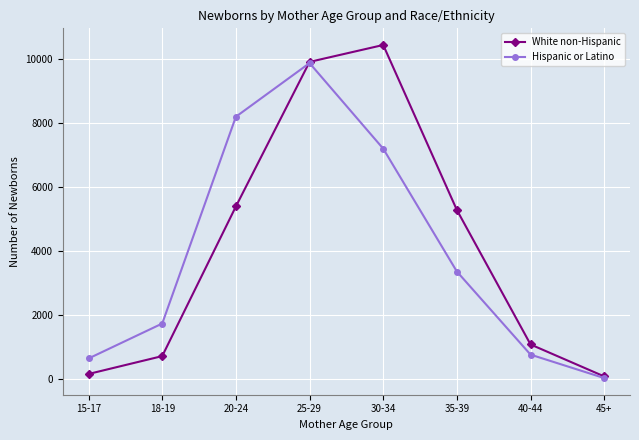

Does the chart display data point markers on the line(s)?

Yes